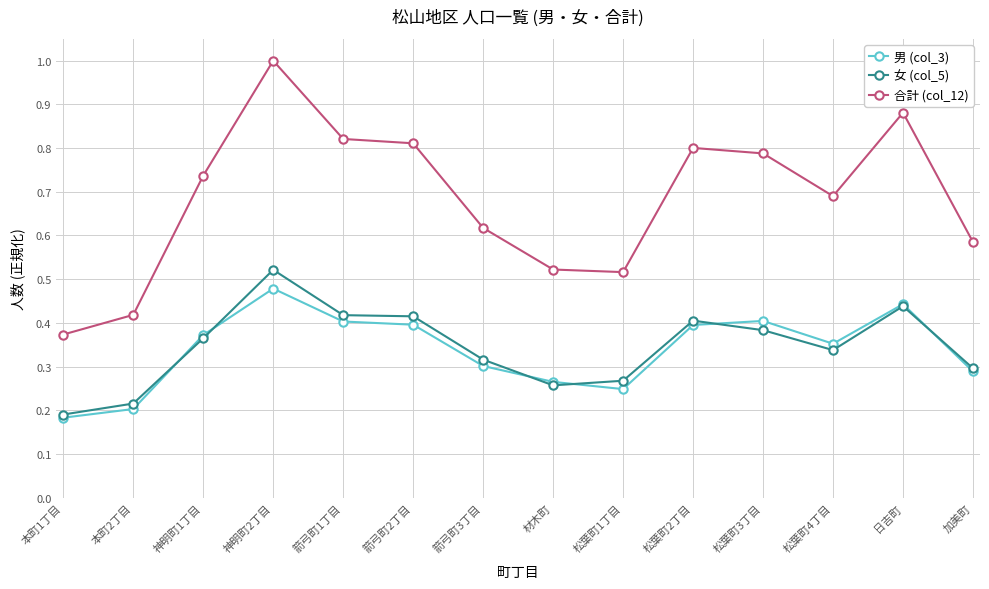

True or false: 合計 (col_12) and 女 (col_5) cross at least once.

False